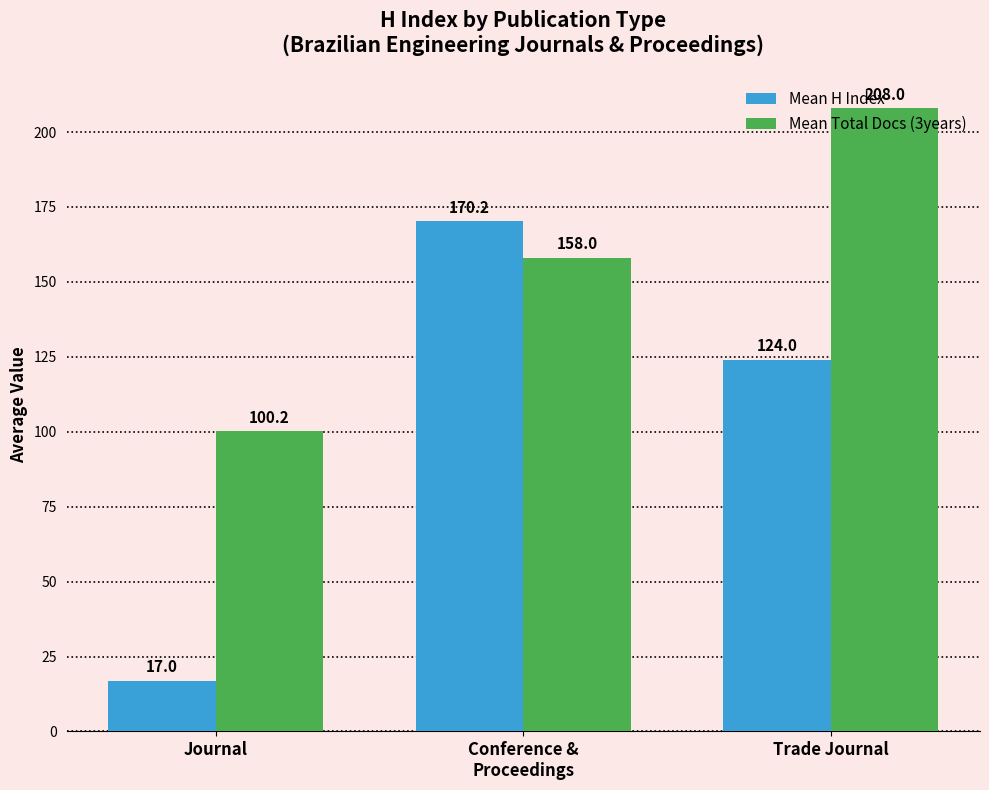

The value of Mean Total Docs (3years) at Conference &
Proceedings is 217.5. True or false?

False